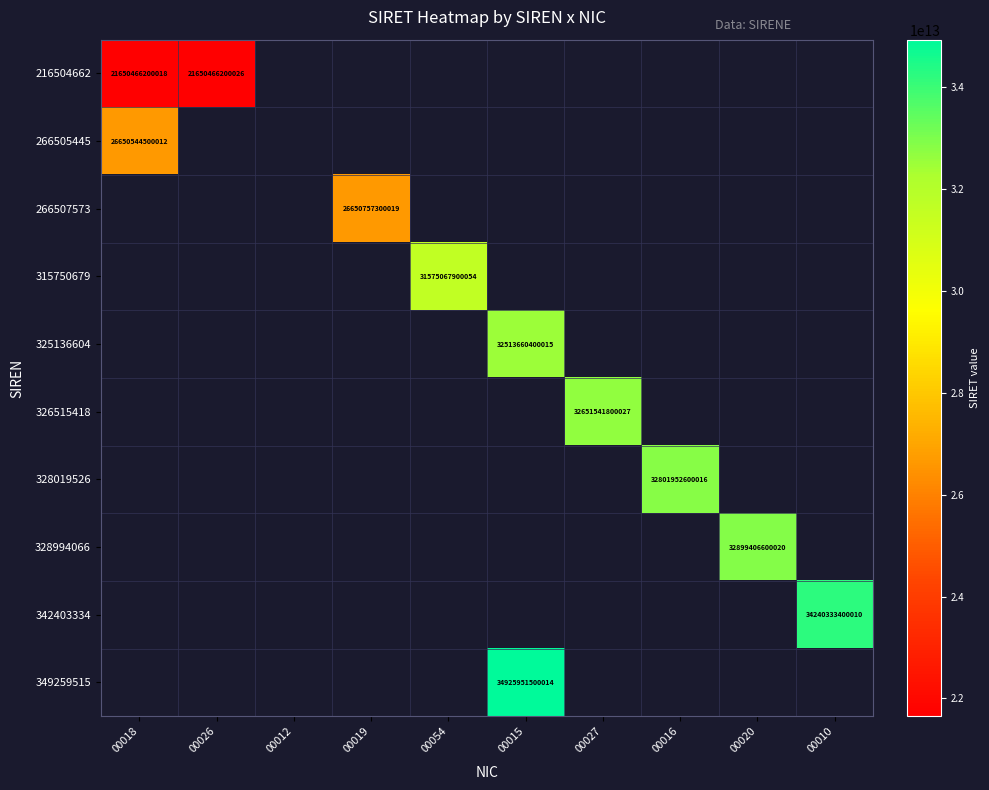

Is it true that 216504662 equals 21650466200018 at 00018?

True